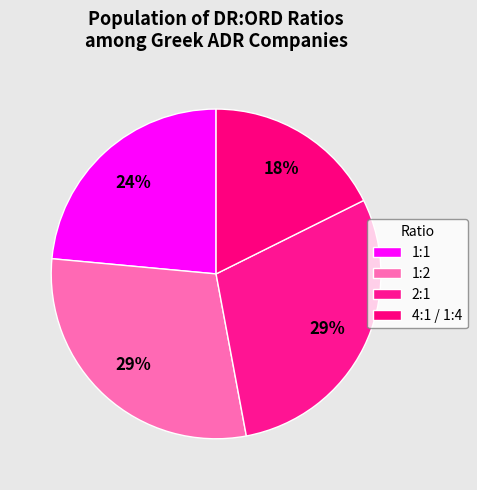

Which slice is the smallest?

4:1 / 1:4